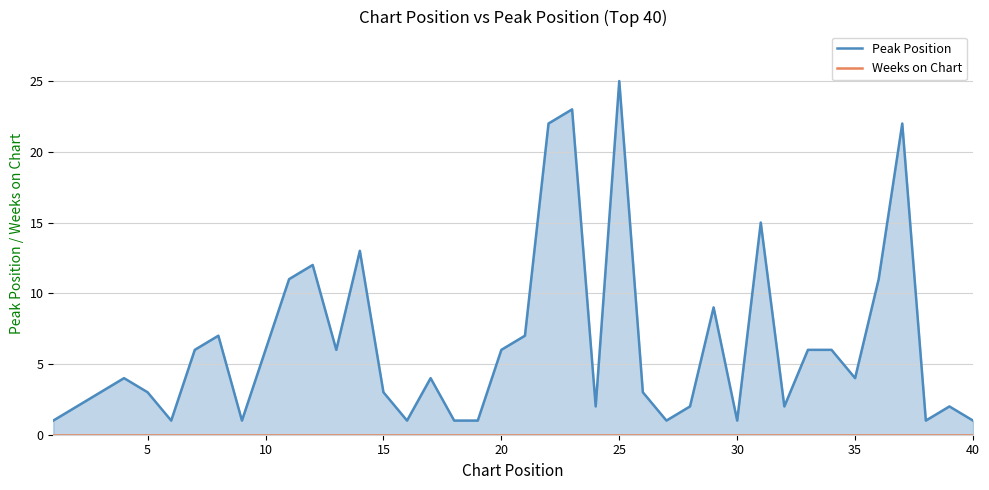

Does the chart display data point markers on the line(s)?

No